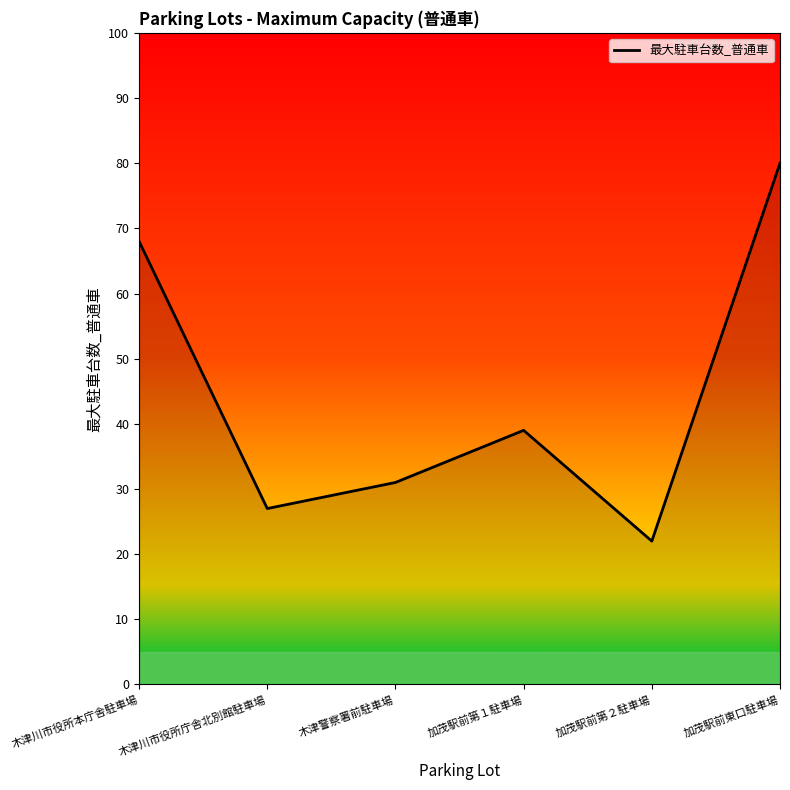

Where is the first local minimum?

木津川市役所庁舎北別館駐車場